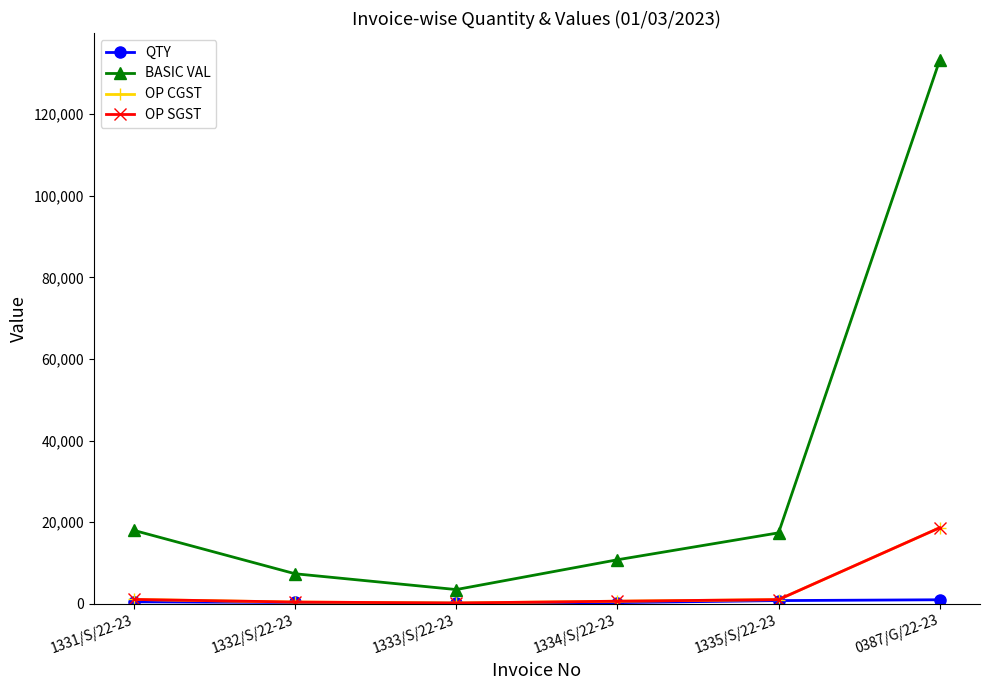

Is this an area chart (filled region under the line)?

No